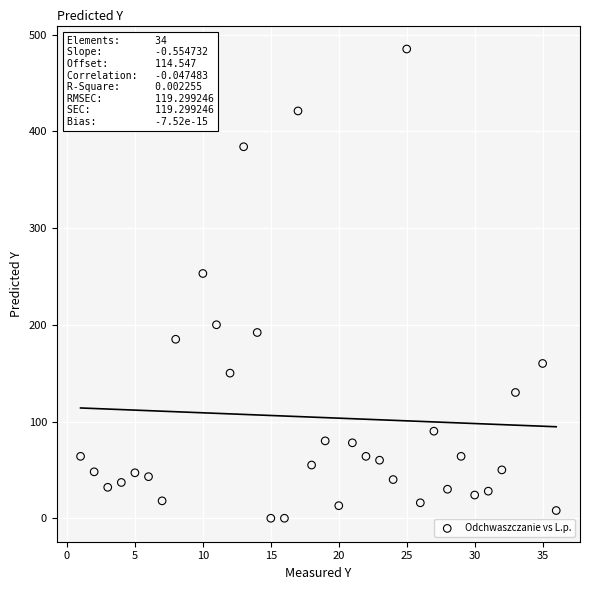

What is the range of X values (max minus min)?

35